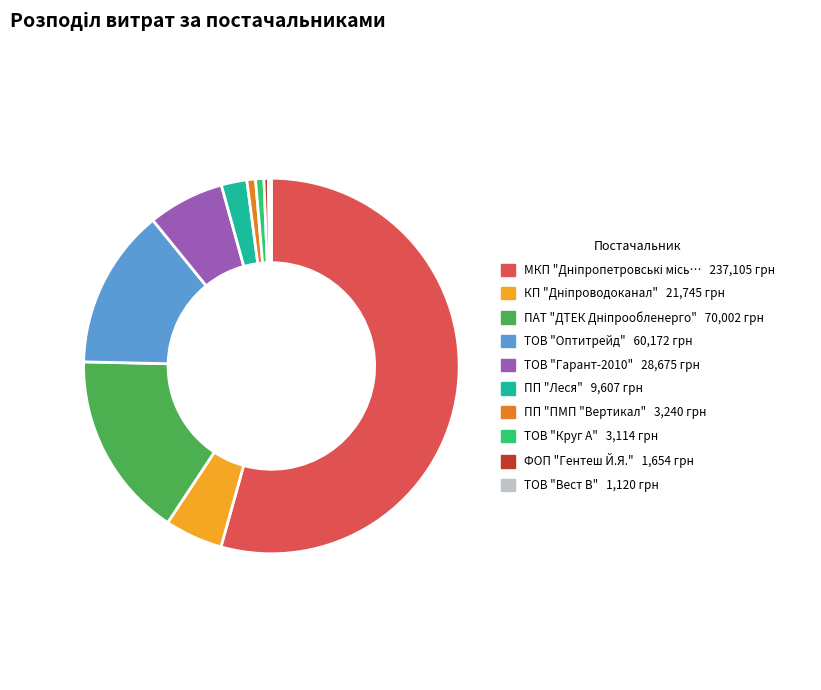

Is there any slice that represents more than half of the pie?

Yes